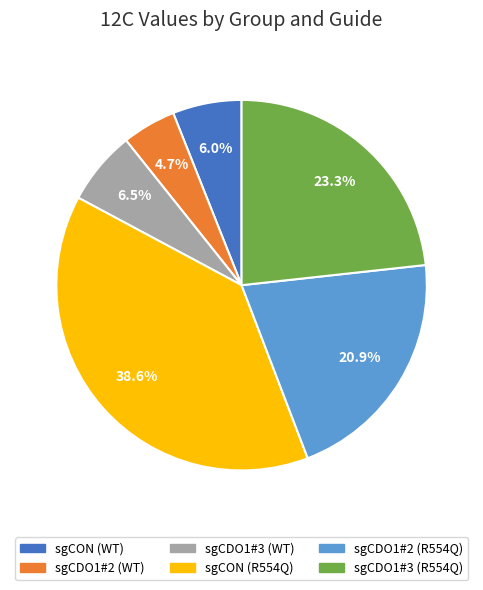

To the nearest percent, what portion does sgCDO1#3 (R554Q) represent?

23%